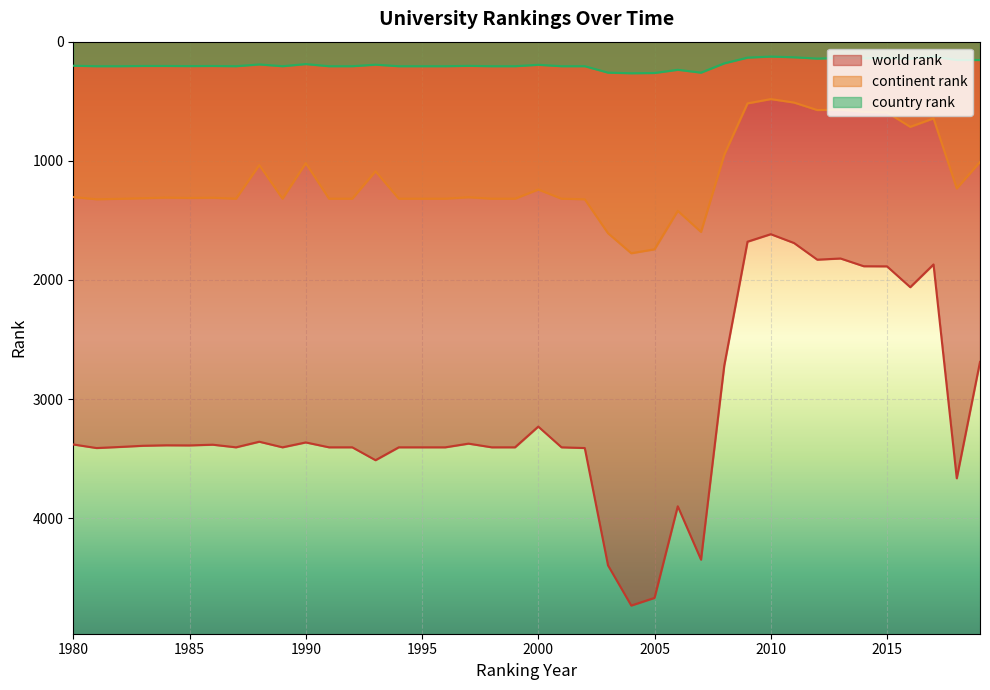

True or false: country rank and world rank intersect in this chart.

False